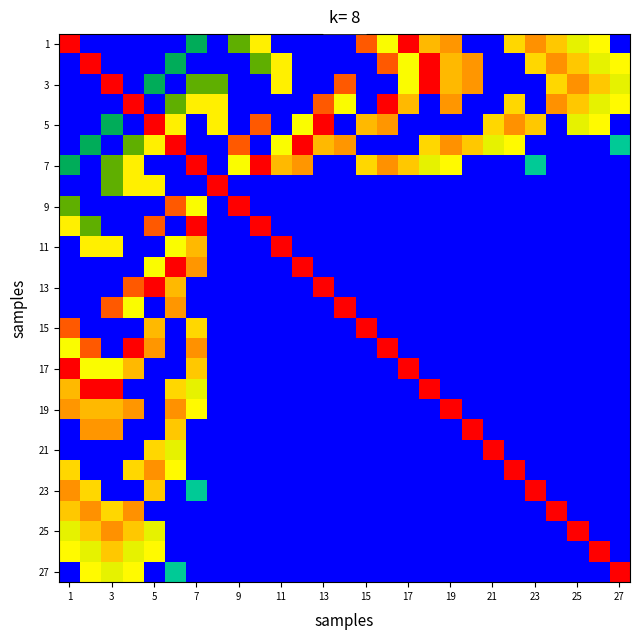

Which category has the highest value across all series?

1